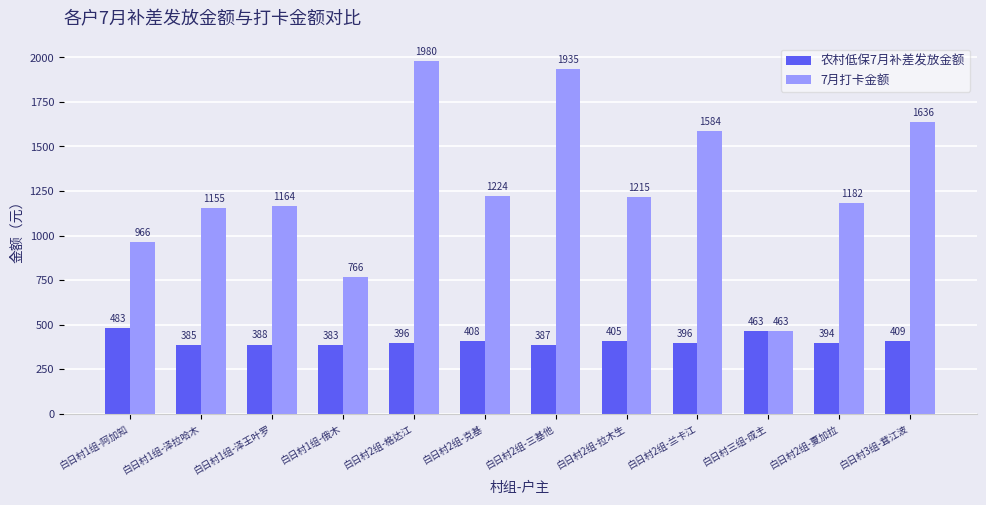

What is the spread (max minus min) of values at 白日村2组-夏加拉?

788